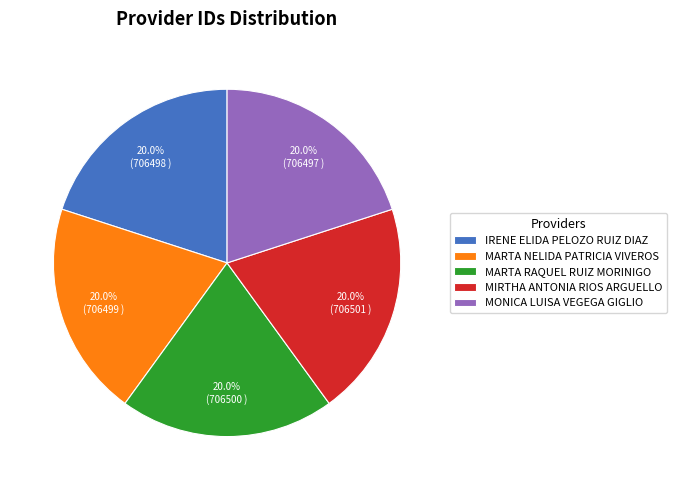

Do MARTA NELIDA PATRICIA VIVEROS and MONICA LUISA VEGEGA GIGLIO together represent more than half of the pie?

No